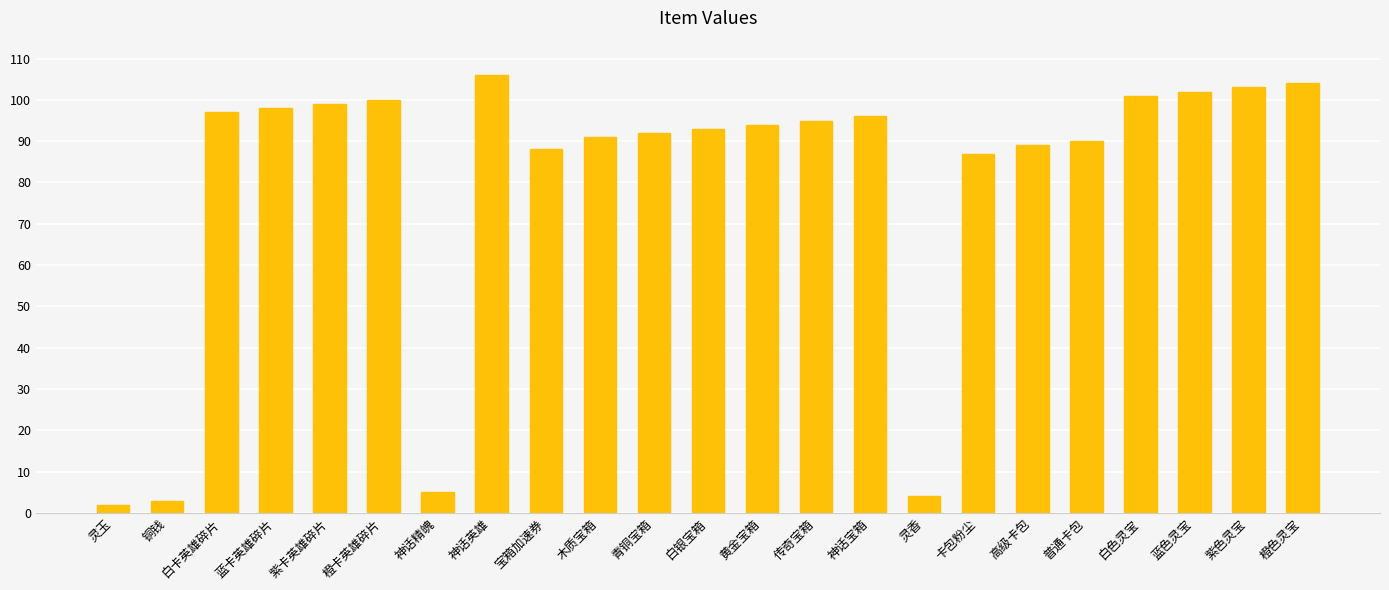

What is the difference between the maximum and minimum values?

104